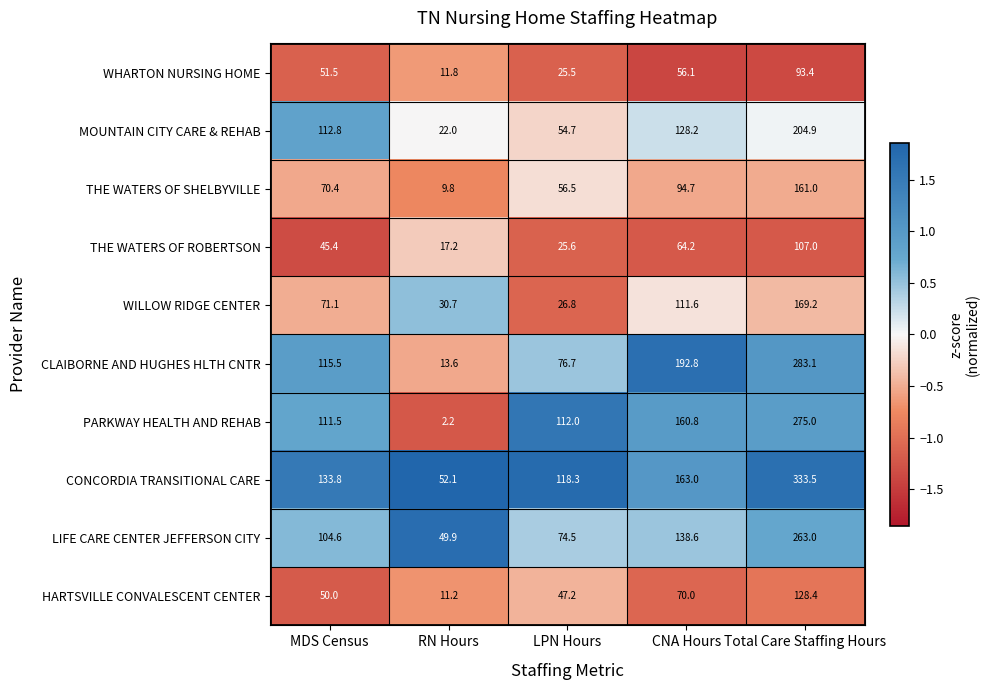

Is it true that WILLOW RIDGE CENTER equals 41.7 at CNA Hours?

False